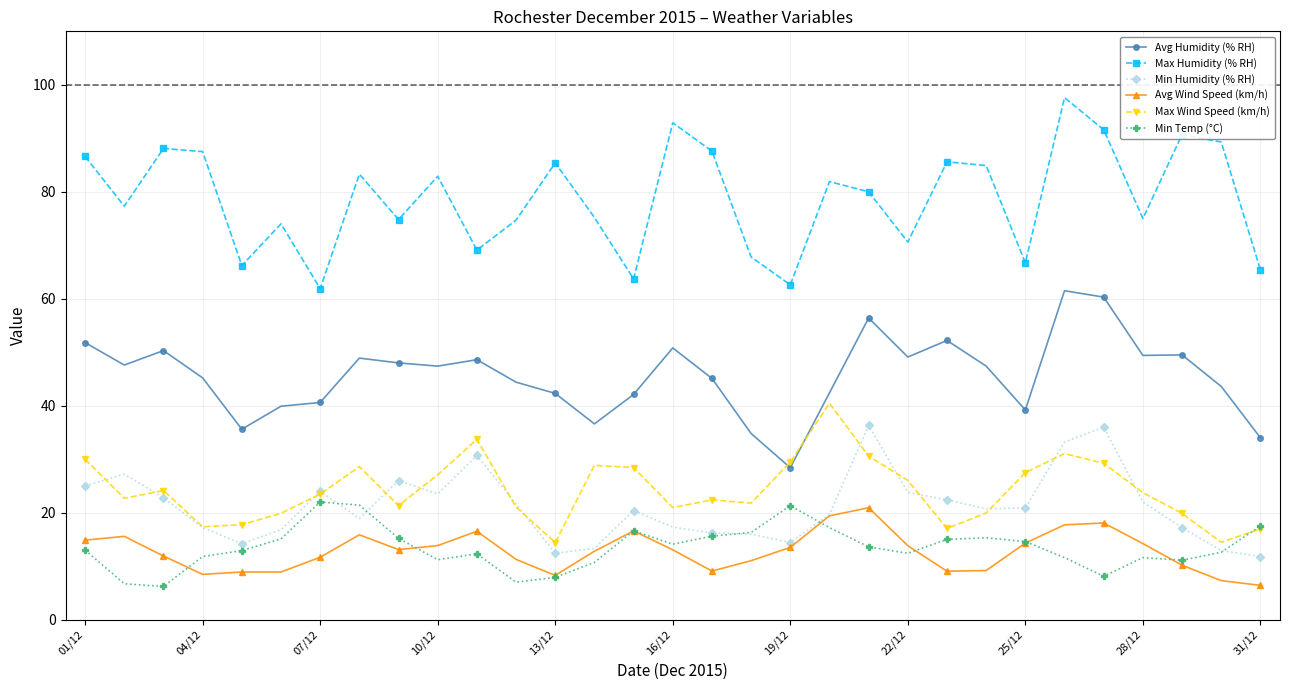

What is the maximum value for Max Wind Speed (km/h)?

40.5